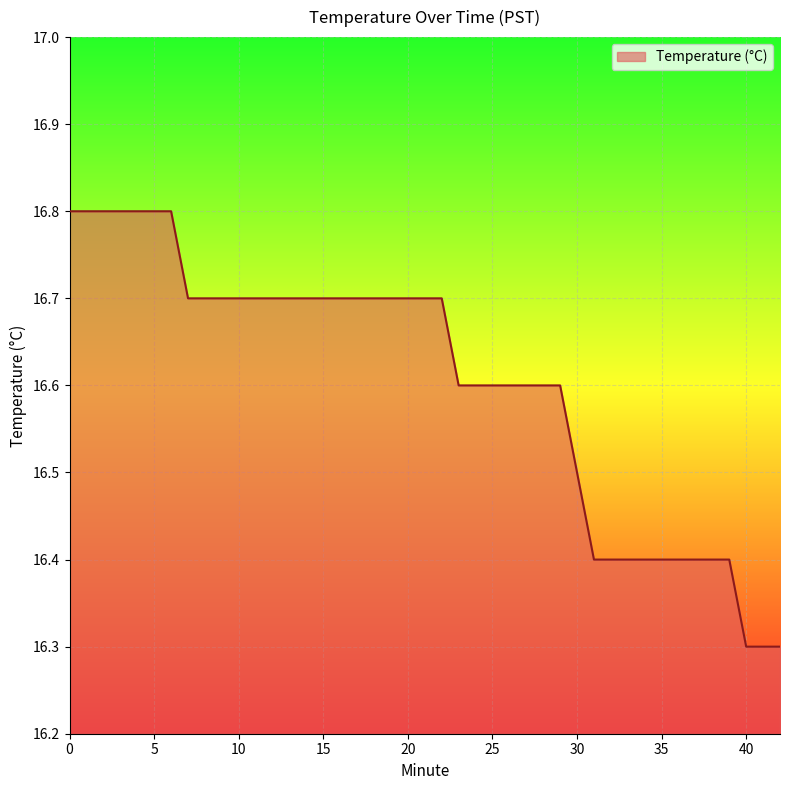

Count the values in the range 16 to 17.

40